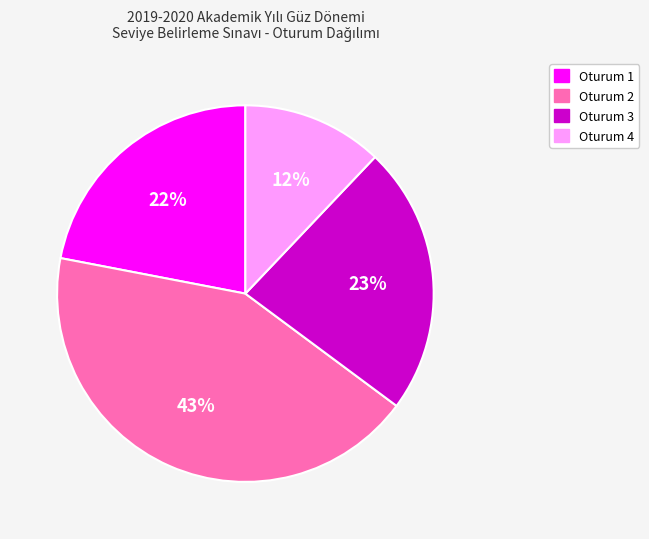

How many slices are in this pie chart?

4